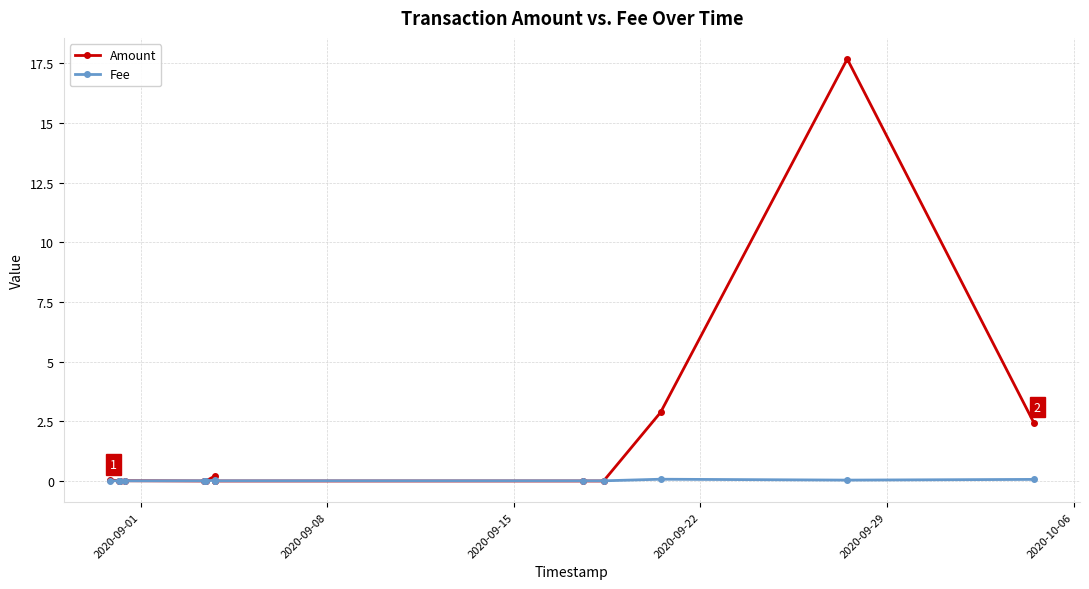

True or false: Amount has more than 1 points higher than both neighbors.

True